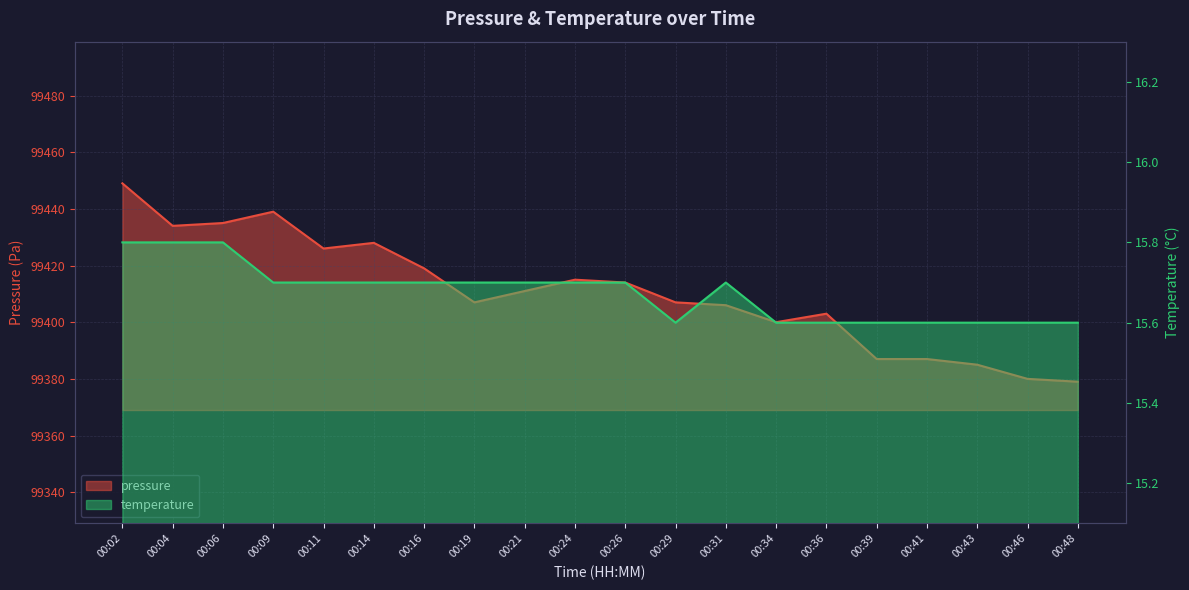

Where is the first local minimum for pressure?

00:04